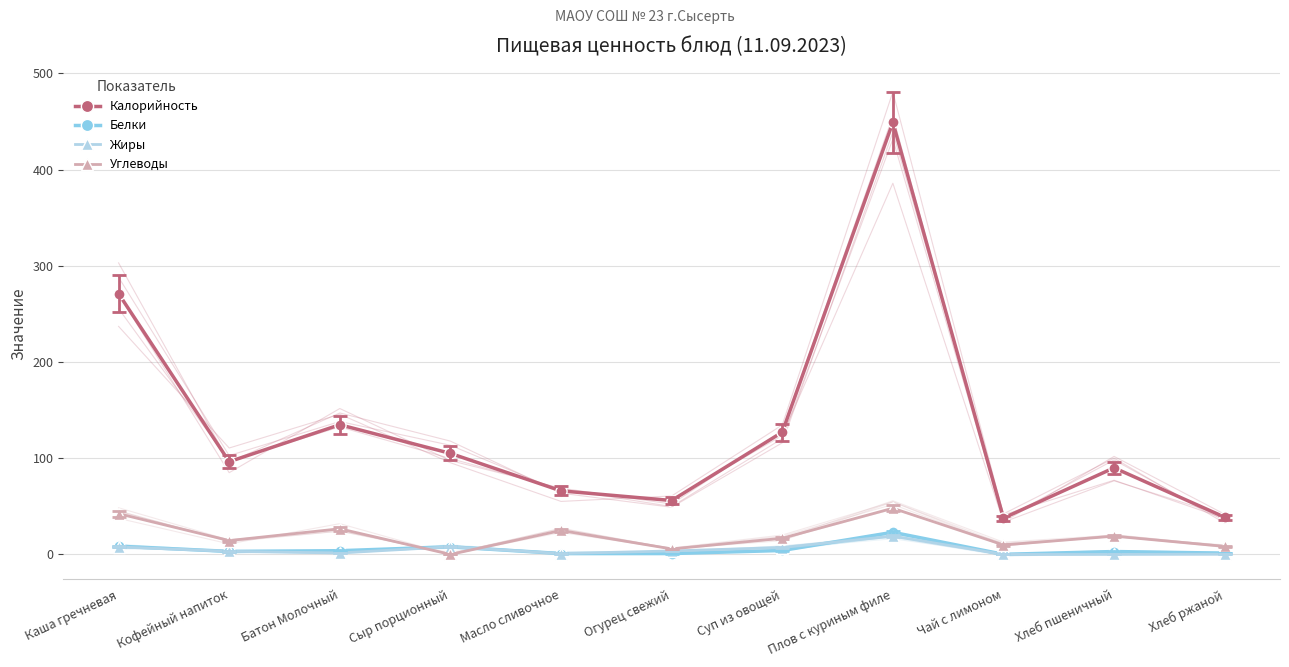

What are all the series names shown in the legend?

Калорийность, Белки, Жиры, Углеводы